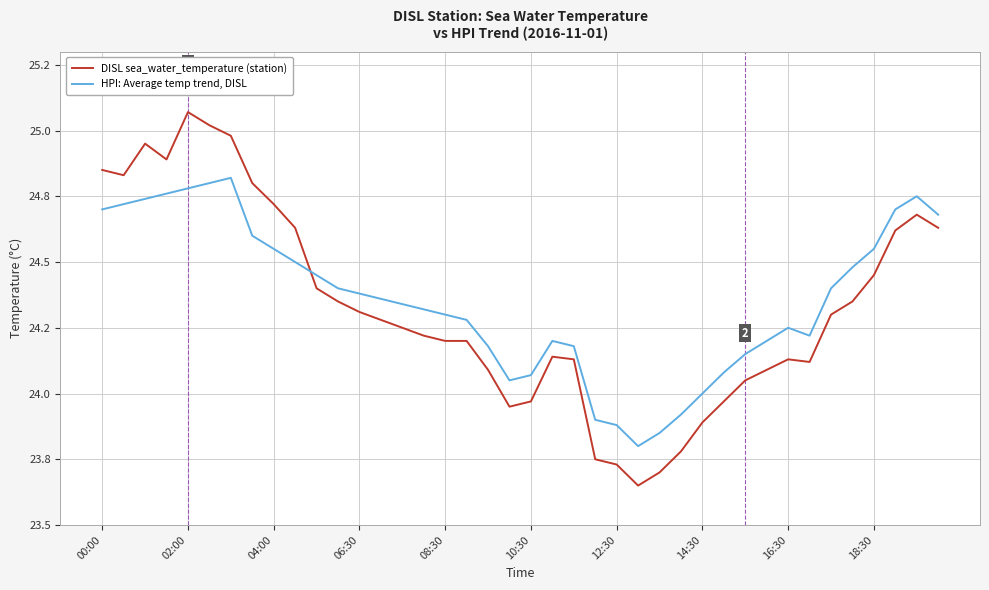

Which series has the largest total across all categories?

HPI: Average temp trend, DISL